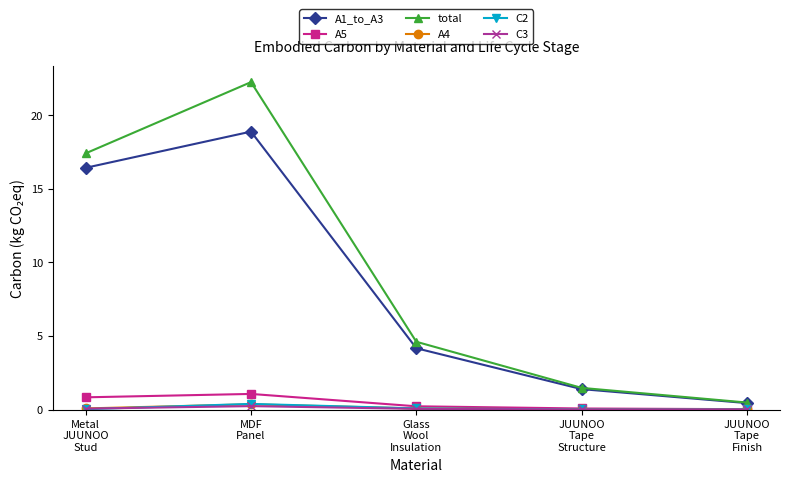

What is the greatest value displayed?

22.2